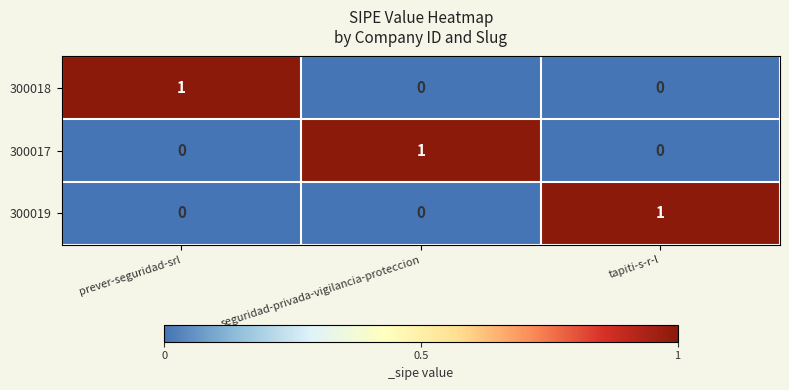

How many 300018 values are between 0 and 1?

3